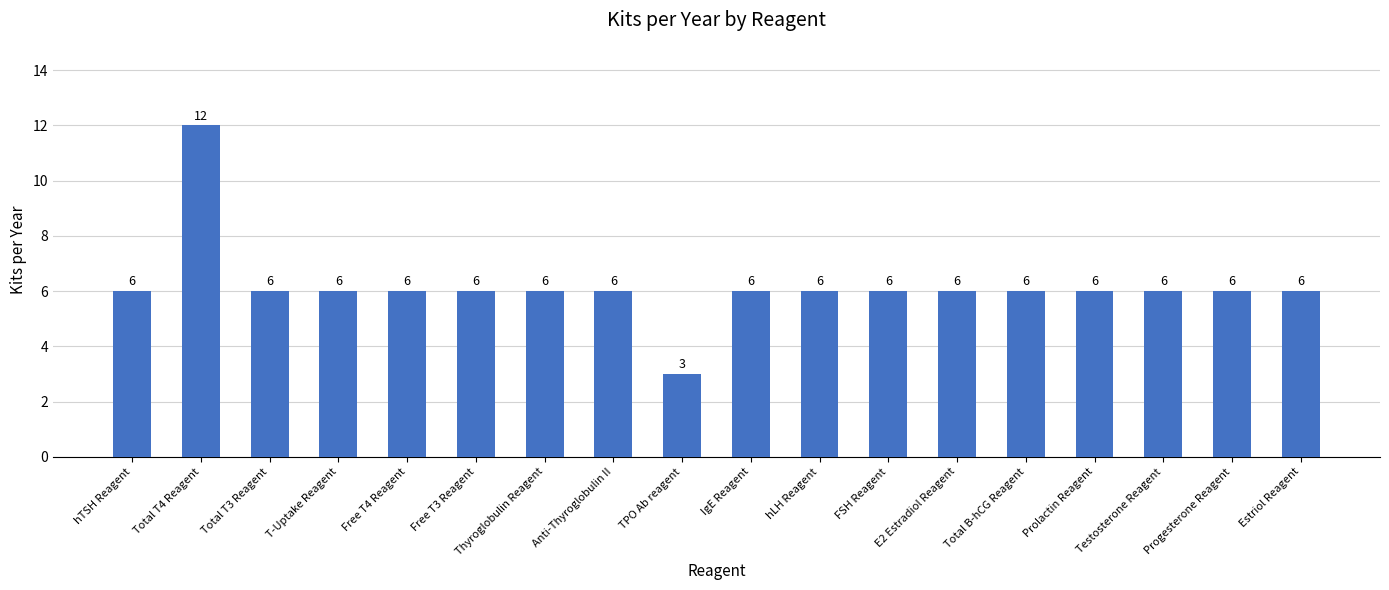

Reading left to right, transcribe all the data shown in this chart.

6	12	6	6	6	6	6	6	3	6	6	6	6	6	6	6	6	6